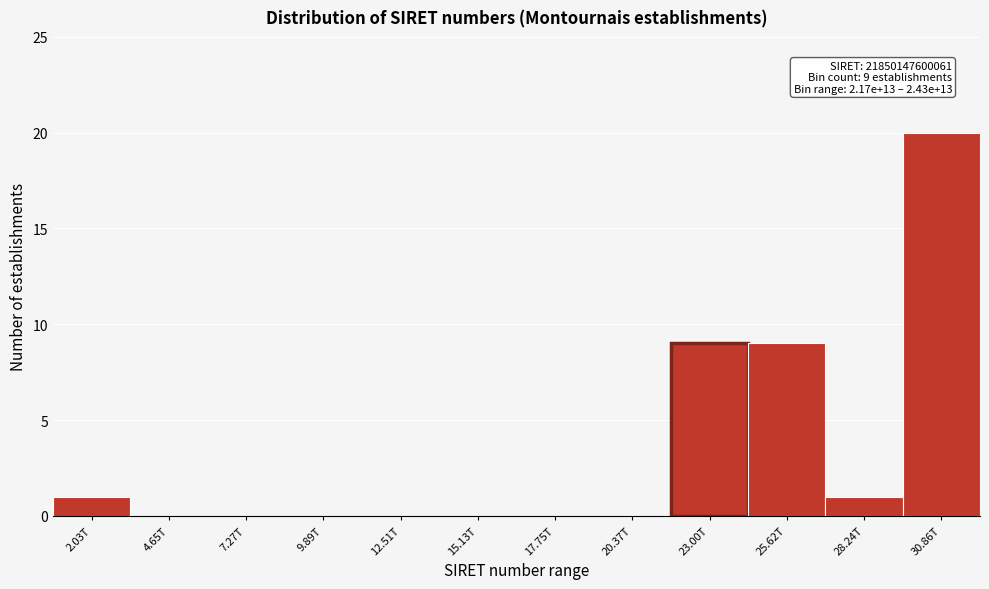

Reading left to right, transcribe all the data shown in this chart.

2.03T=1	4.65T=0	7.27T=0	9.89T=0	12.51T=0	15.13T=0	17.75T=0	20.37T=0	23.00T=9	25.62T=9	28.24T=1	30.86T=20